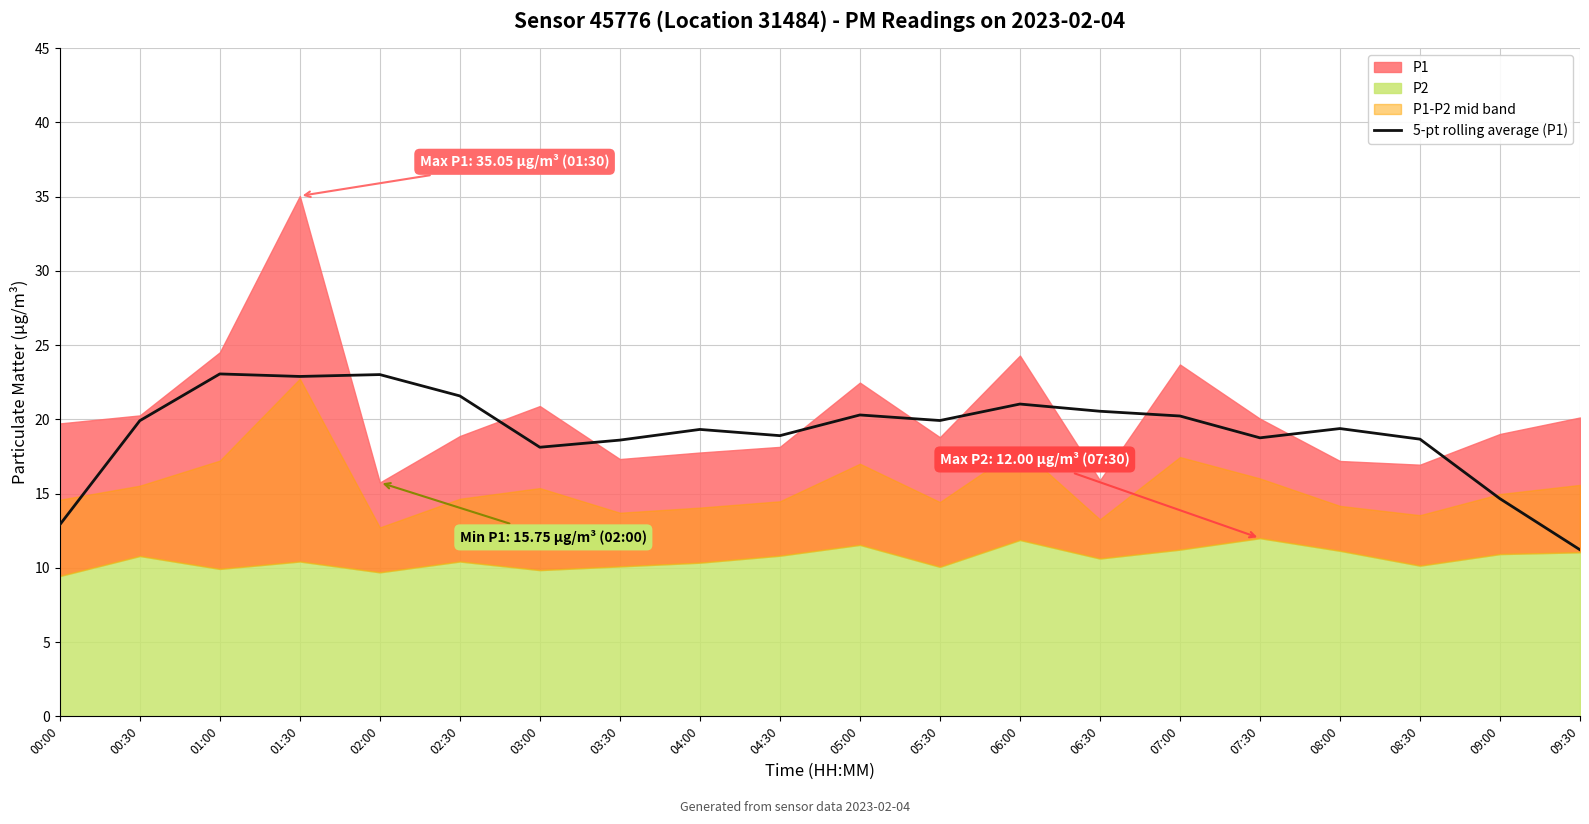

Read the value at 00:00.

12.9